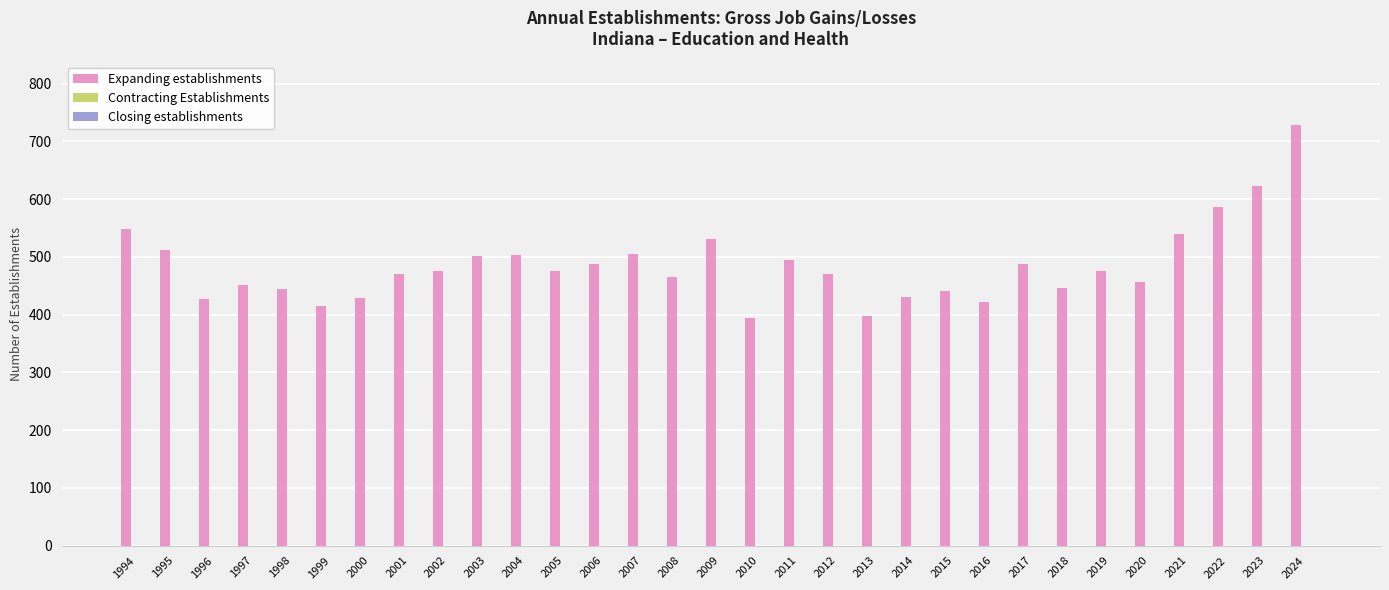

What is the difference between the maximum and second lowest values?

332